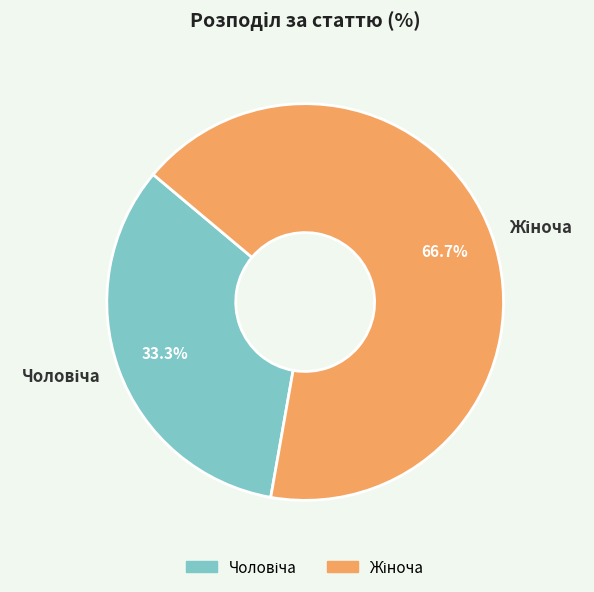

Is there a majority slice in this chart?

Yes